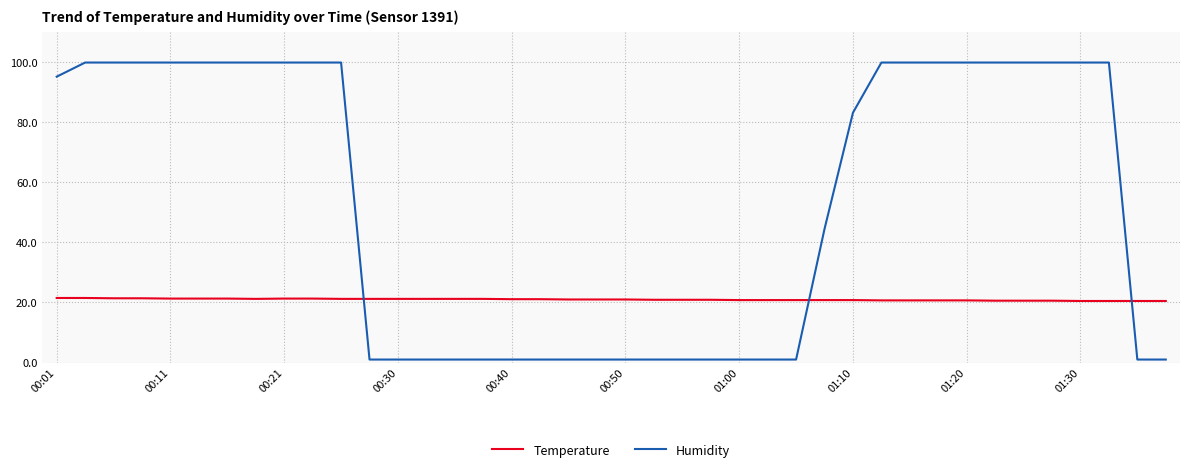

Which series has the widest spread of values?

Humidity